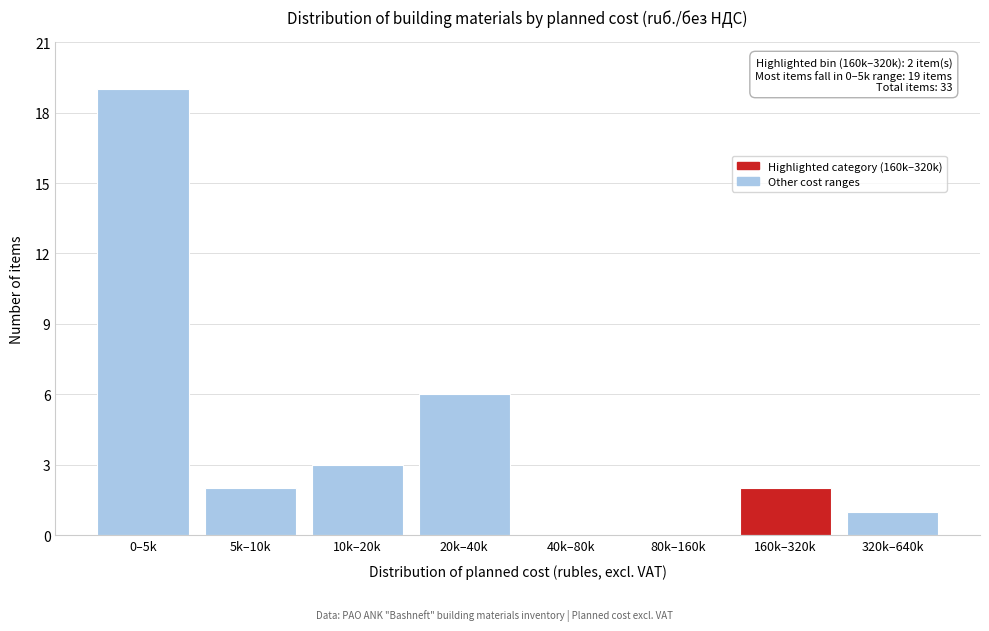

Reading left to right, what are all the values shown in this chart?

0–5k=19	5k–10k=2	10k–20k=3	20k–40k=6	40k–80k=0	80k–160k=0	160k–320k=2	320k–640k=1